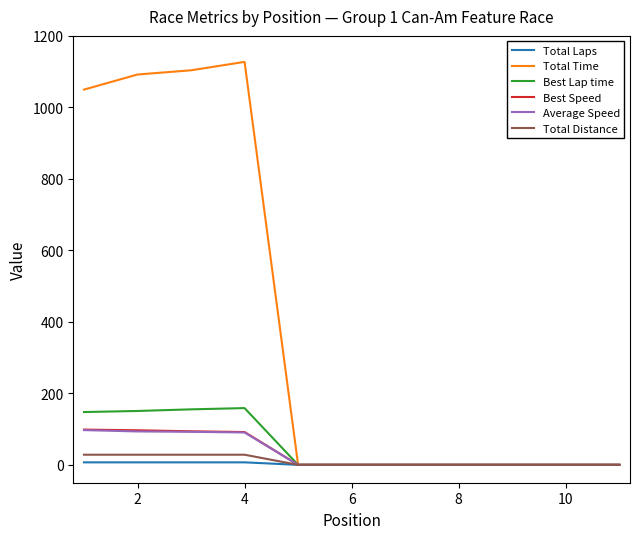

Which series has the largest range (max minus min)?

Total Time